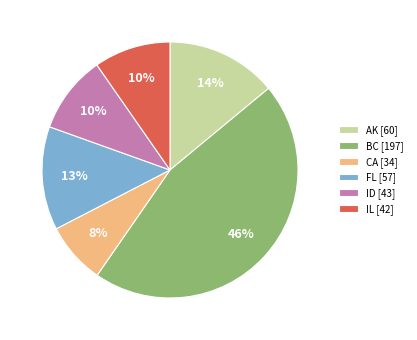

Which slice is the largest?

BC [197]